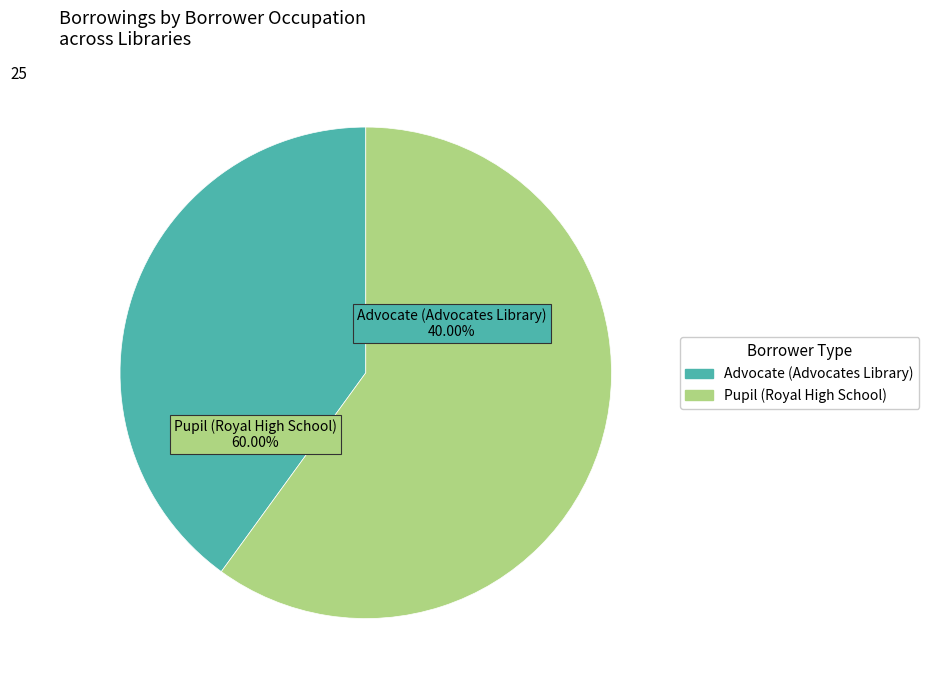

Rank the categories by value from highest to lowest.

Royal High School of Edinburgh (lid=68), Advocates Library (lid=28)